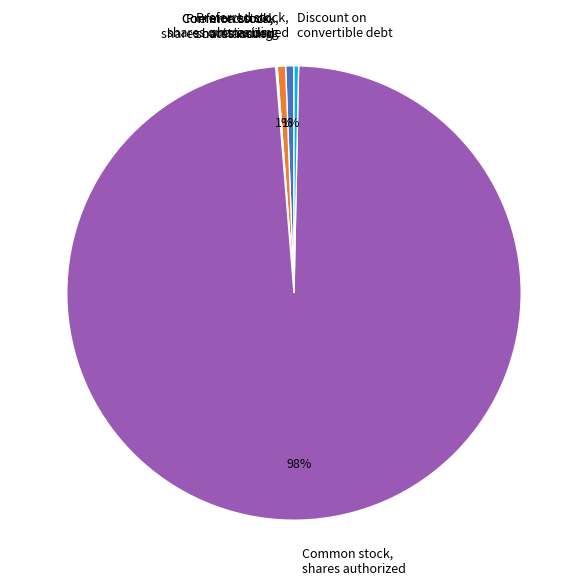

Does any single category account for the majority?

Yes